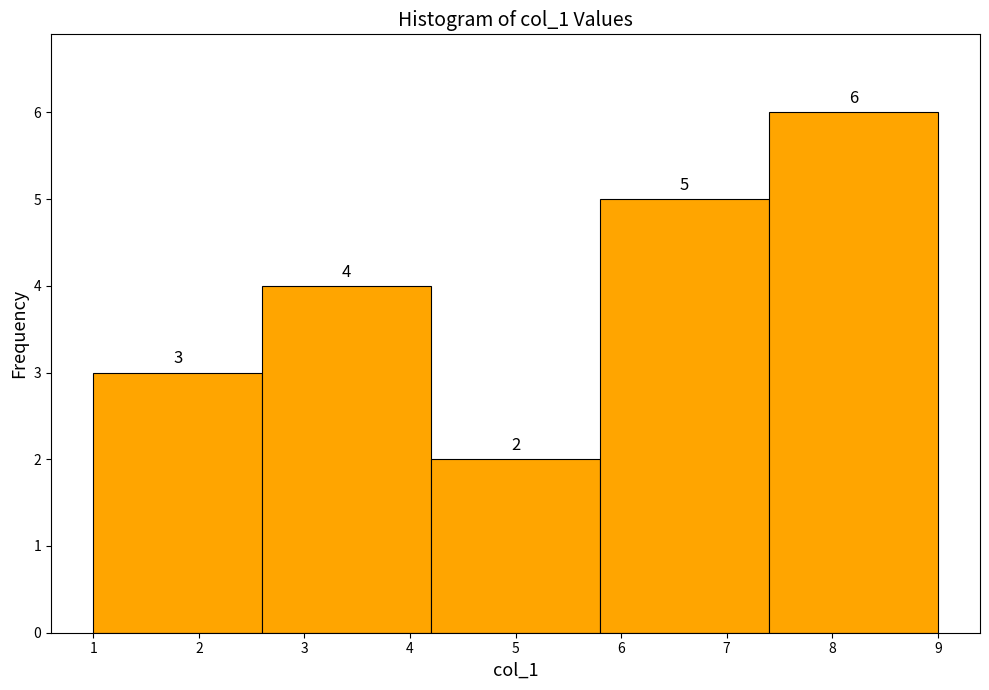

Reading left to right, list every bar in this chart as the range it spans on the x-axis followed by its height.

1.0 to 2.6: 3
2.6 to 4.2: 4
4.2 to 5.8: 2
5.8 to 7.4: 5
7.4 to 9.0: 6